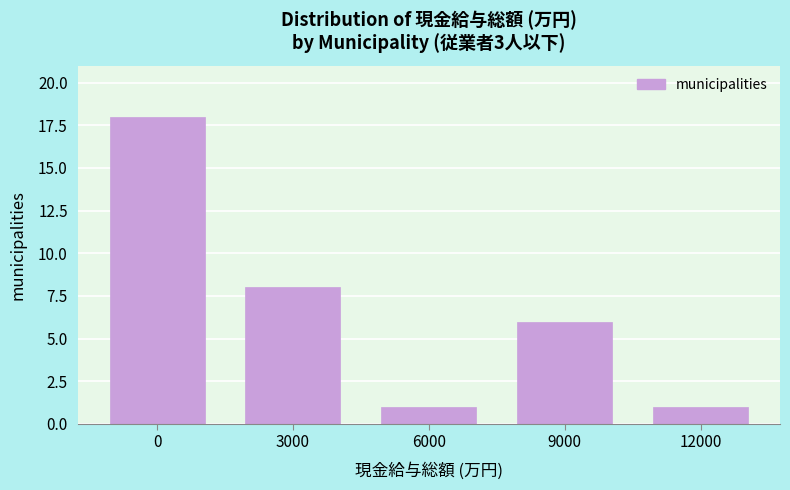

Reading left to right, what are all the values shown in this chart?

18	8	1	6	1